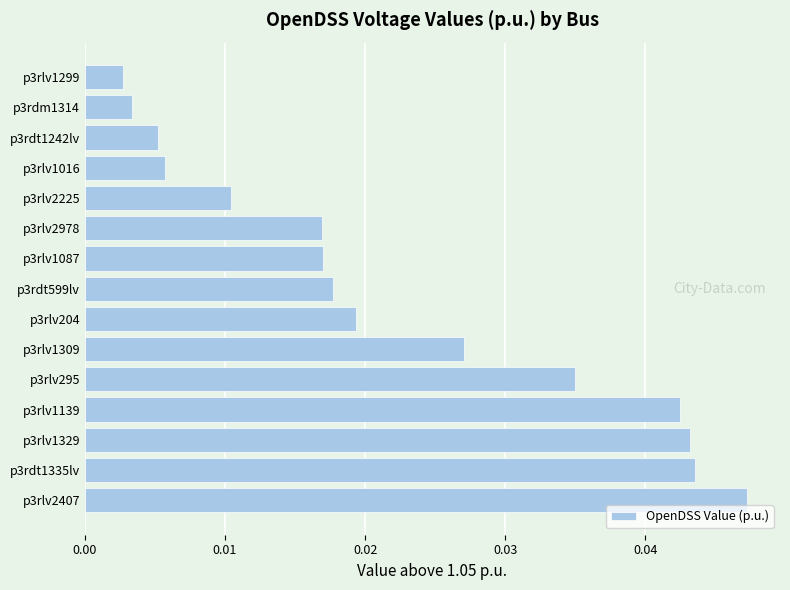

Between p3rlv1309 and p3rlv295, which is larger?

p3rlv295